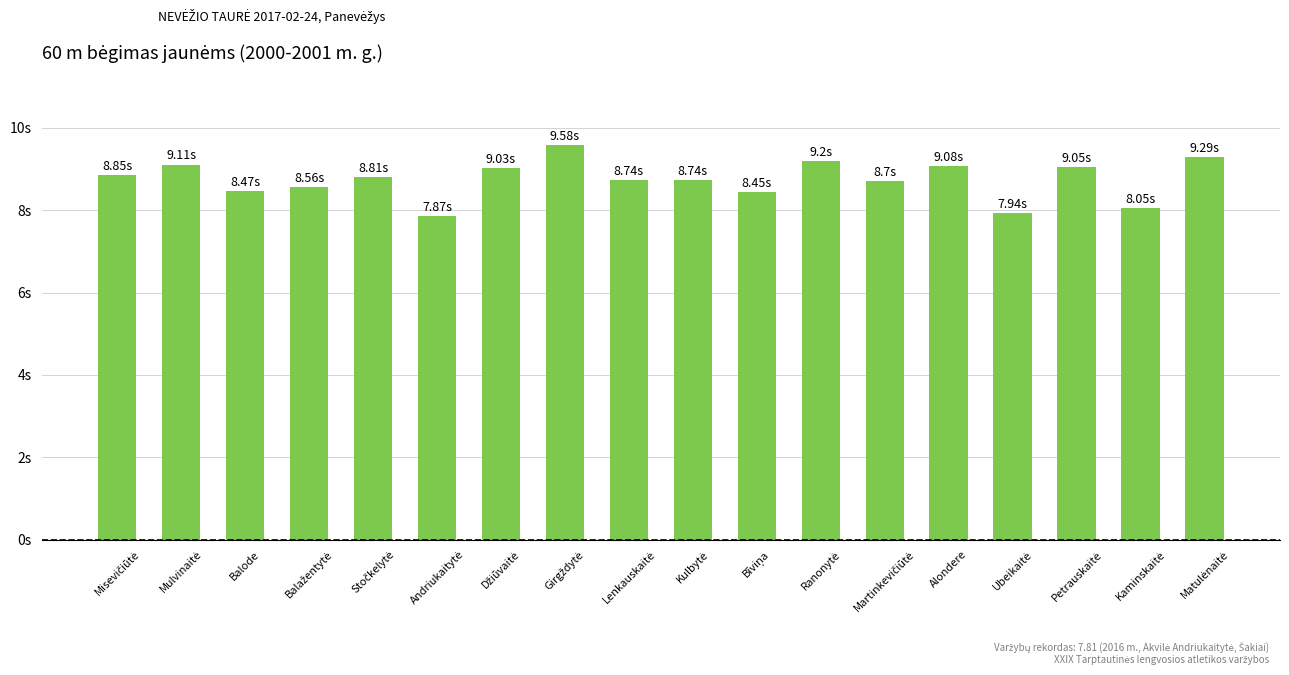

Does the chart contain any negative values?

No